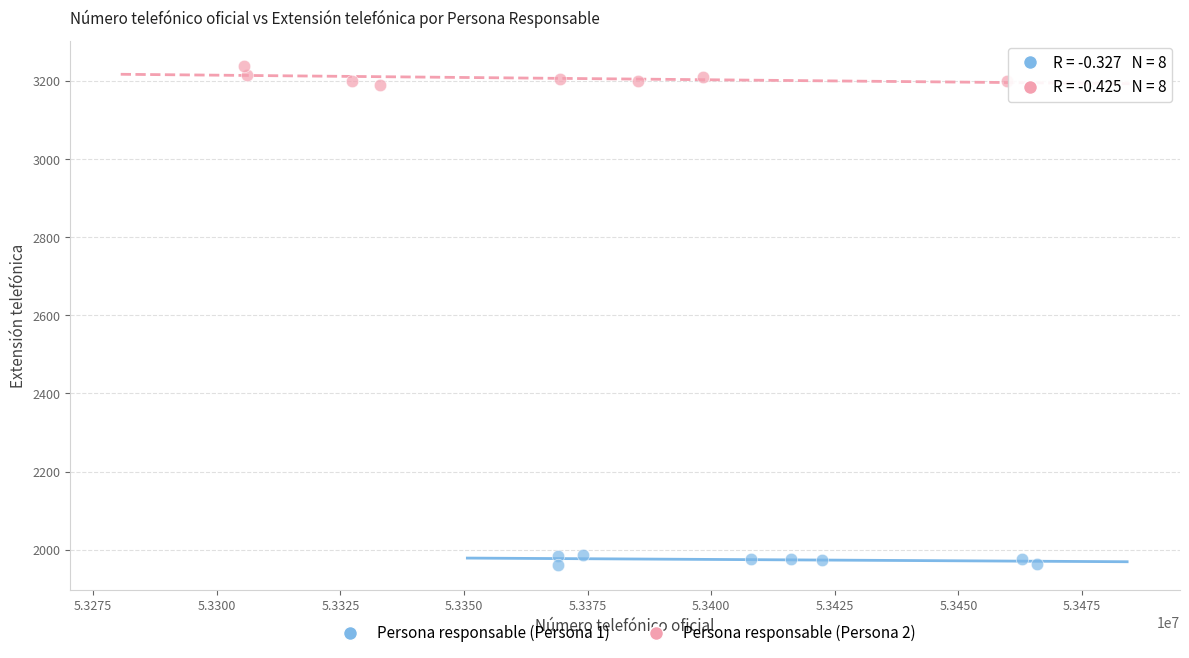

Which series reaches the minimum Y coordinate?

Persona responsable (Persona 1)